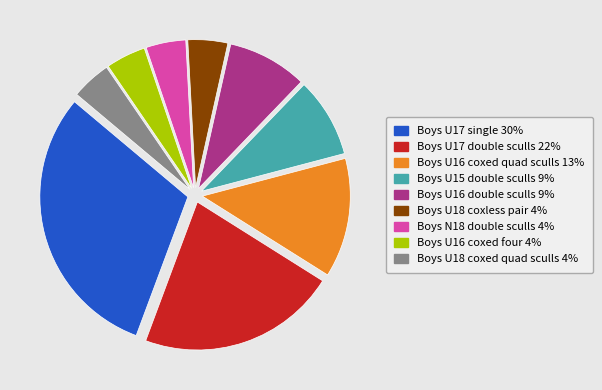

Is Boys U18 coxless pair the majority of the pie?

No